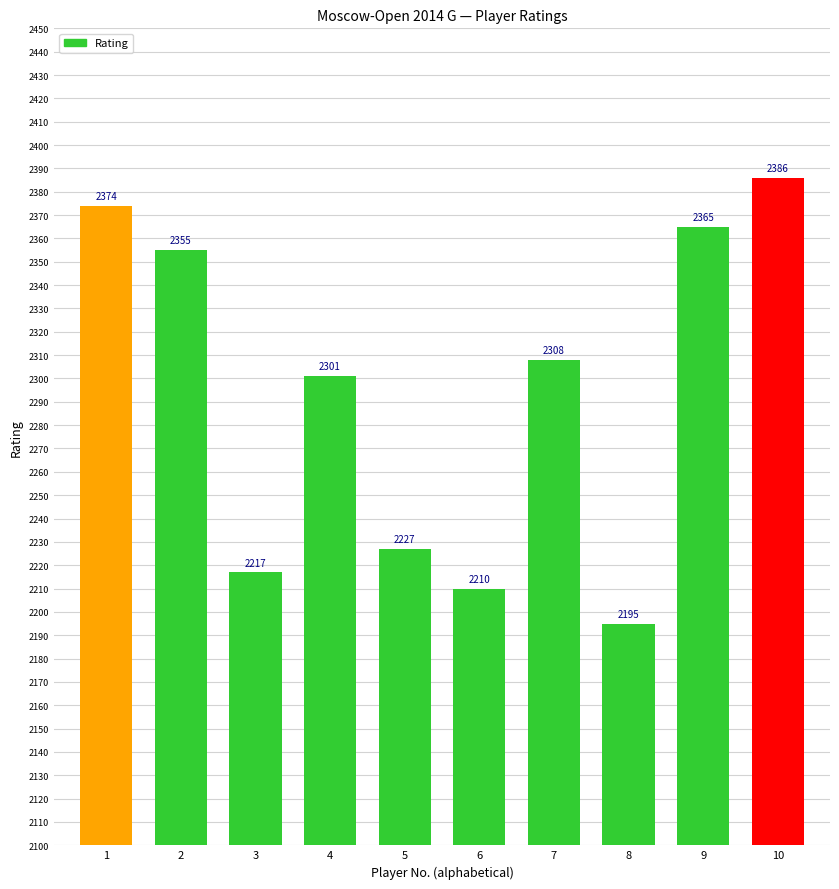

Does the chart contain stacked bars?

No